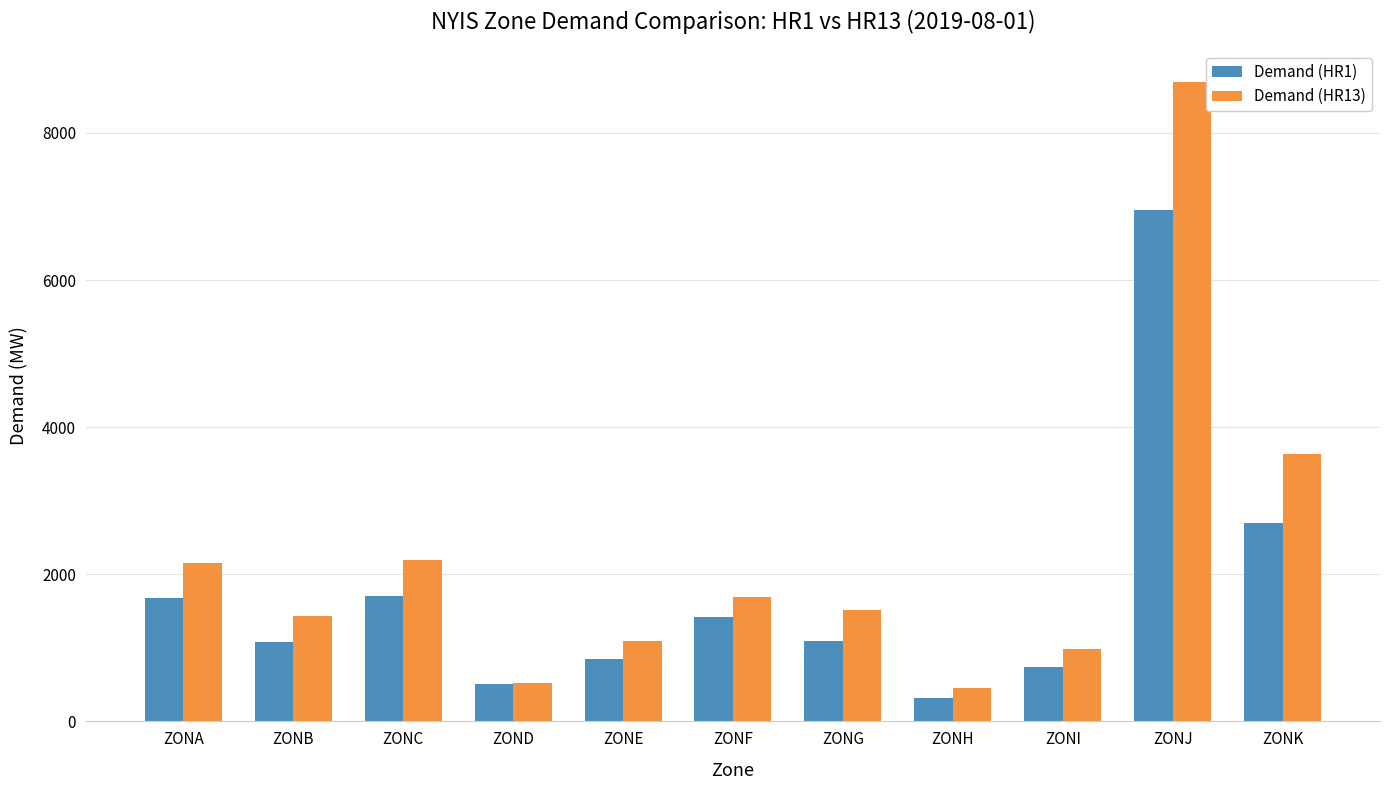

Where does the Demand (HR13) series first go above 1509?

ZONA